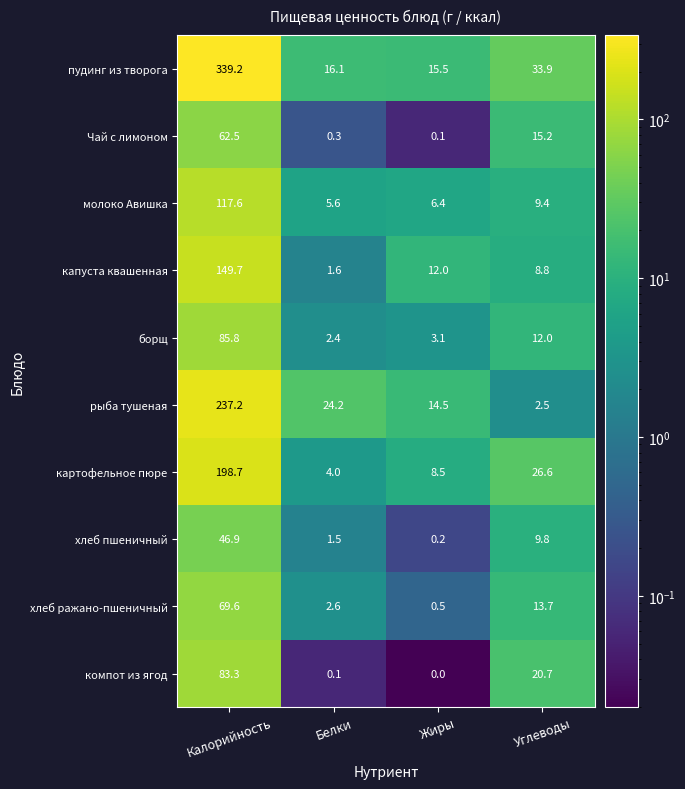

At which category is the sum across all series the highest?

Калорийность